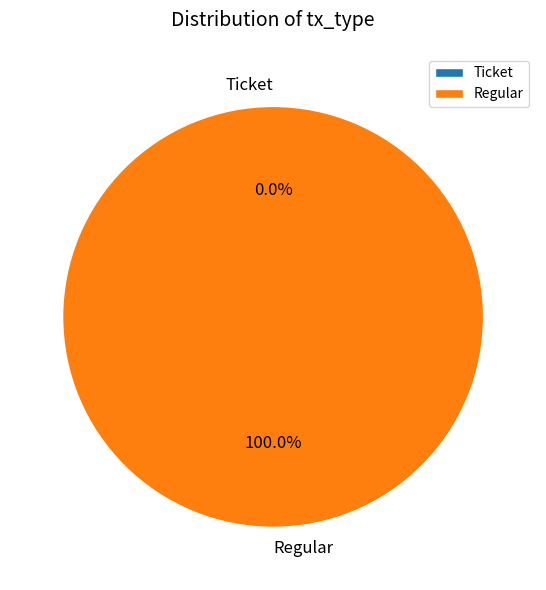

Combined, what portion of the pie is Ticket and Regular?

100.0%